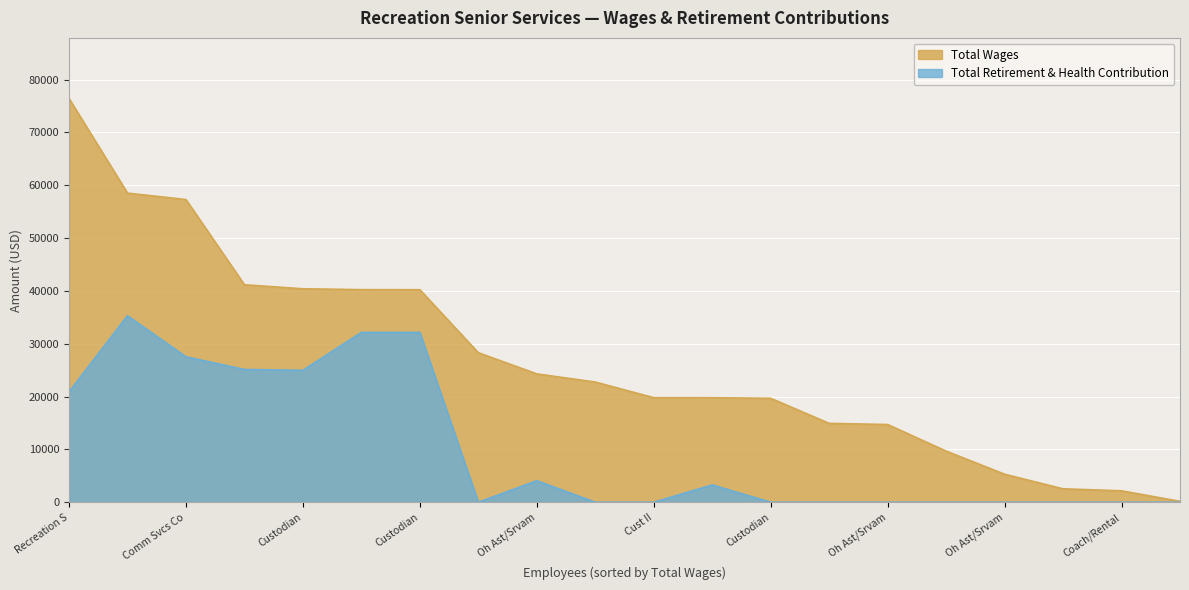

Reading left to right, extract all data points from this chart.

Total Wages: 76433	58517	57297	41167	40410	40245	40228	28305	24298	22756	19791	19785	19680	14935	14713	9681	5309	2545	2164	173
Total Retirement & Health Contribution: 20892	35294	27527	25134	24968	32148	32148	0	4073	0	0	3275	0	0	0	0	0	0	0	0